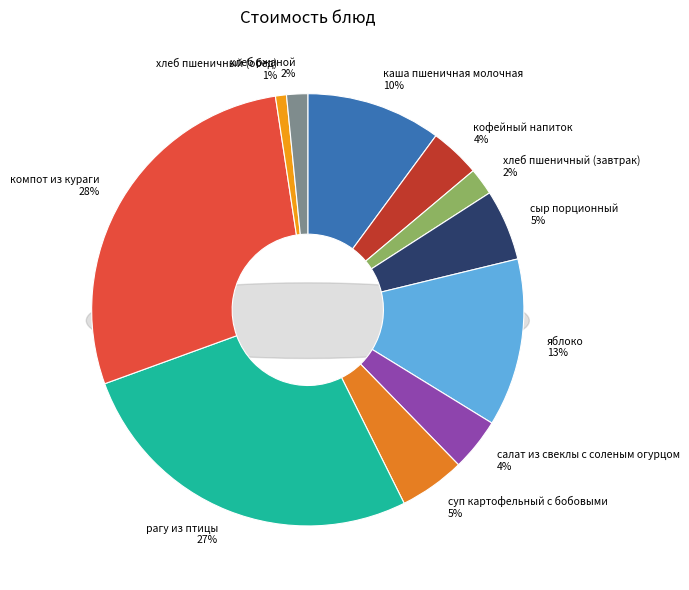

To the nearest percent, what percentage of the pie is сыр порционный?

5%